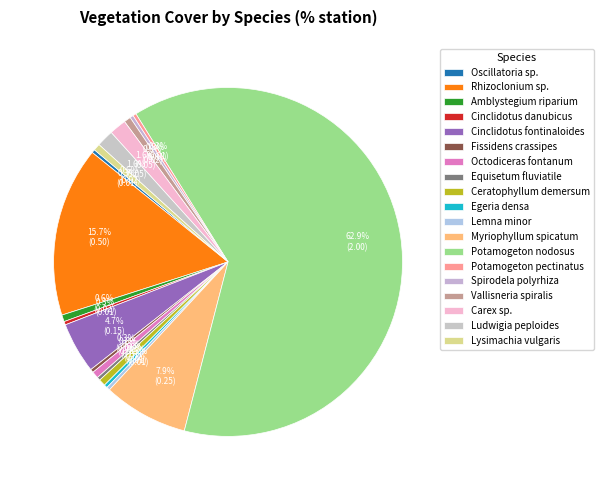

What is the largest slice in the pie chart?

Potamogeton nodosus